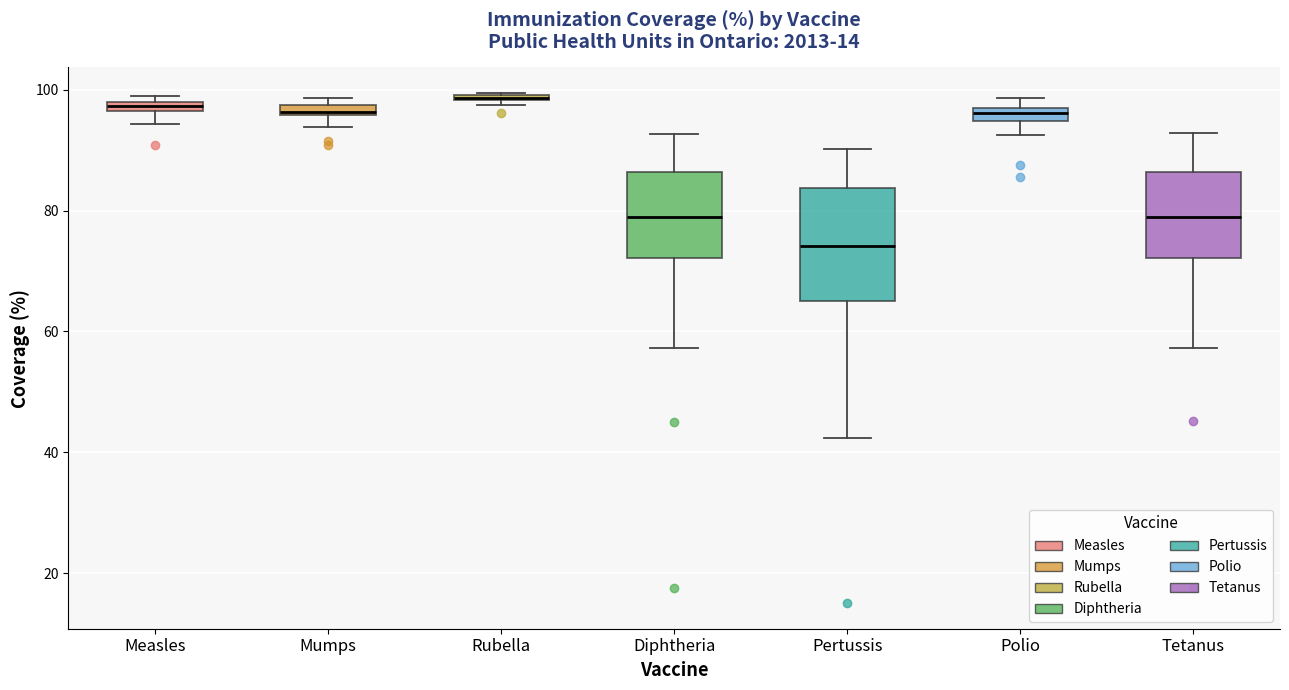

Which box's median line is the lowest?

Pertussis